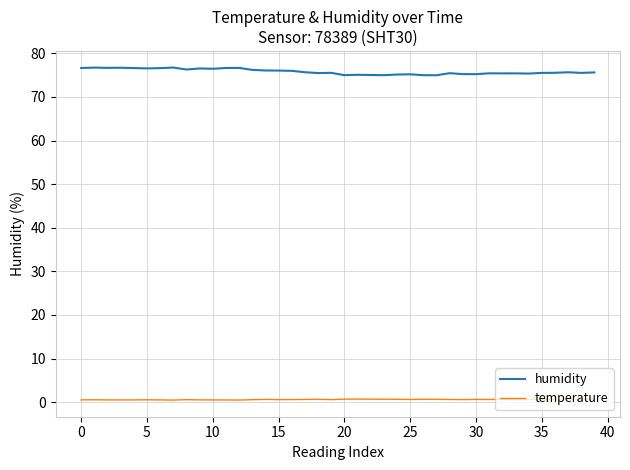

True or false: humidity and temperature intersect in this chart.

False